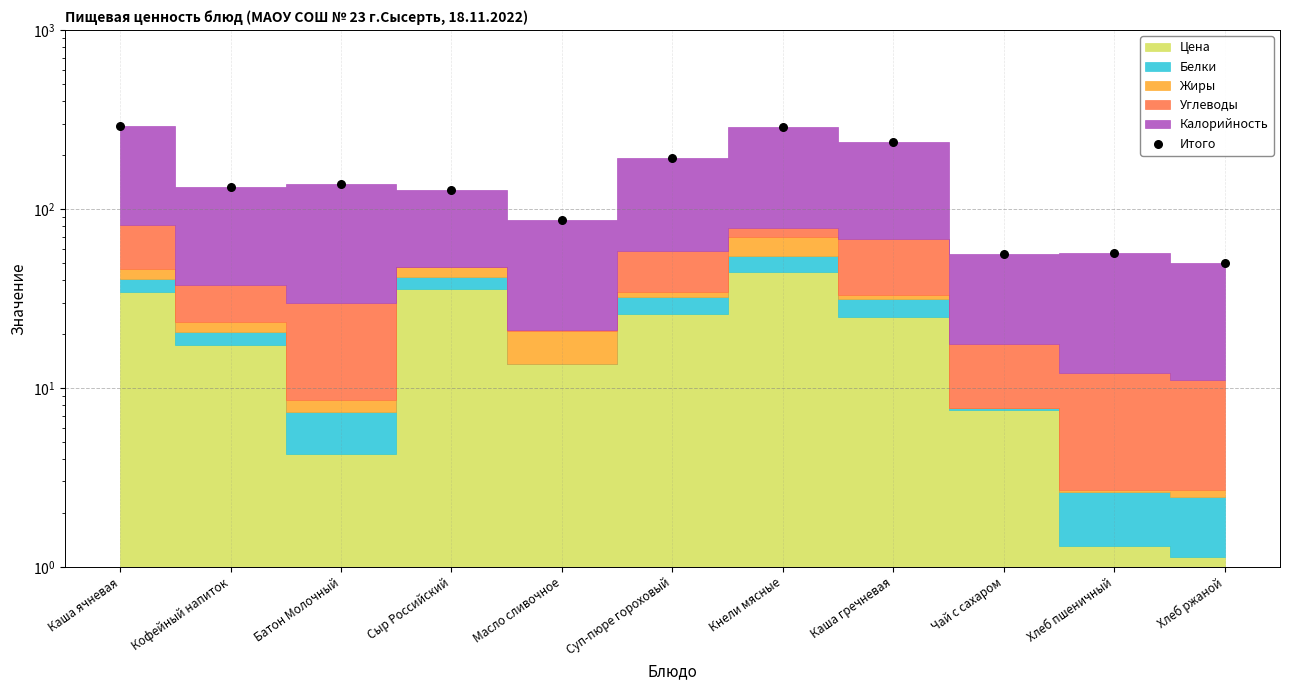

What is the change in value from Каша ячневая to Батон Молочный?

-155.1